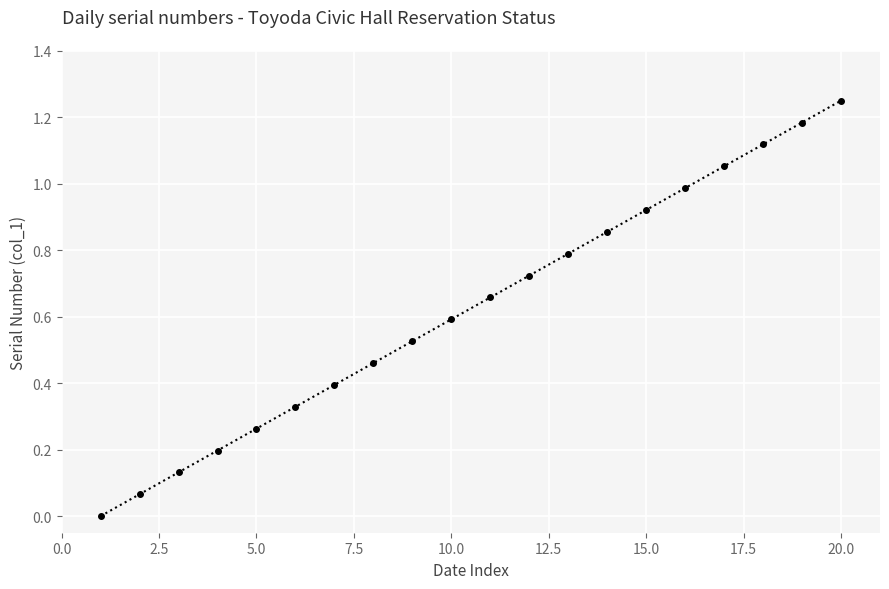

Count the number of data series in this chart.

1